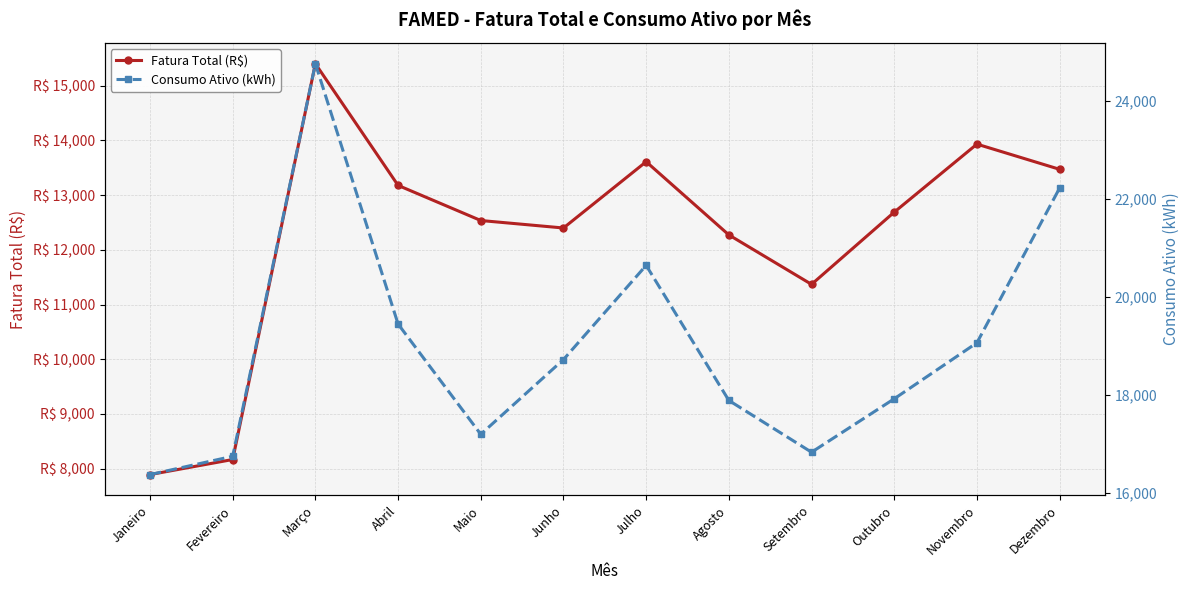

True or false: Fatura Total (R$) and Consumo Ativo (kWh) intersect in this chart.

False